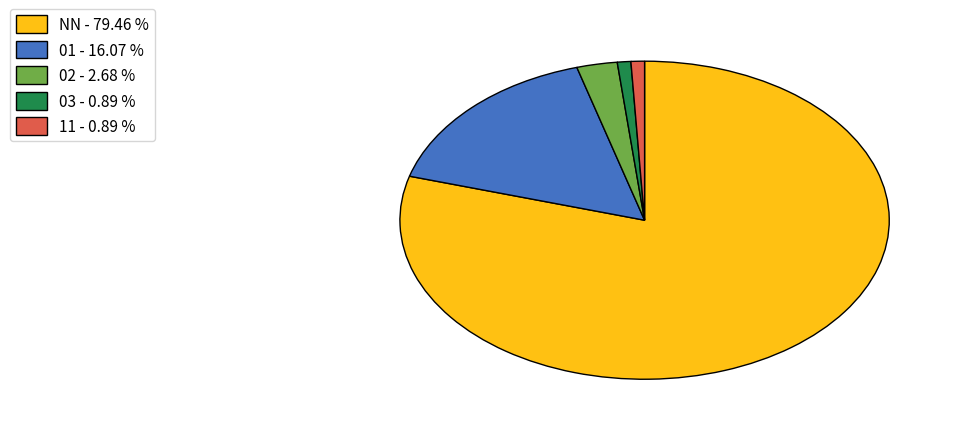

Which has a higher value, 03 - 0.89 % or NN - 79.46 %?

NN - 79.46 %